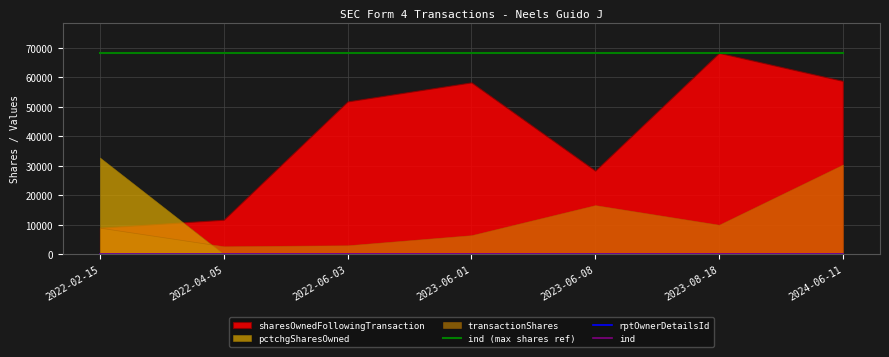

What is the sum of the ind values at 2022-06-03 and 2023-06-08?

101